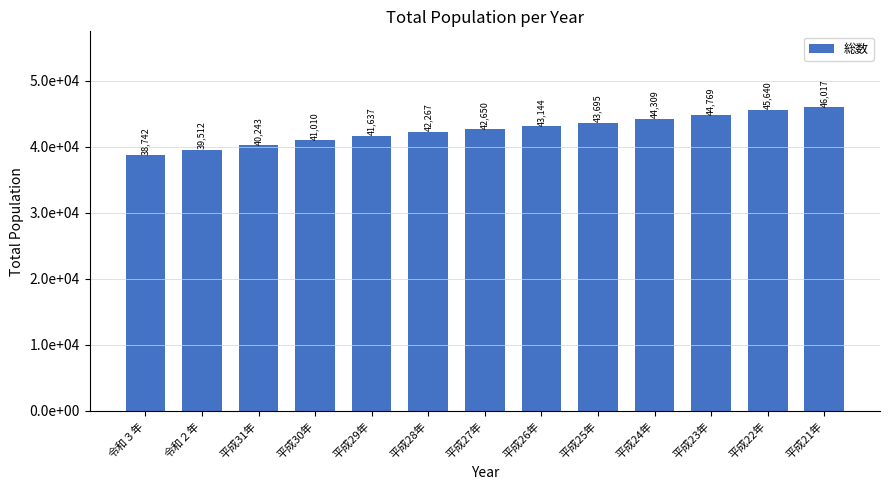

Which has a higher value, 平成23年 or 平成30年?

平成23年